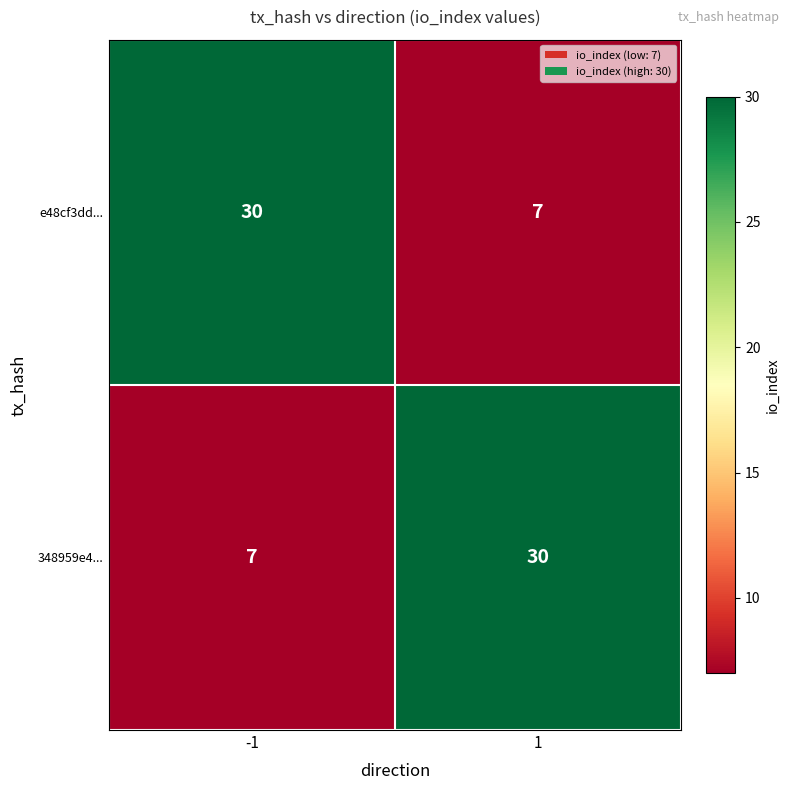

What is the total value across all series at -1?

37